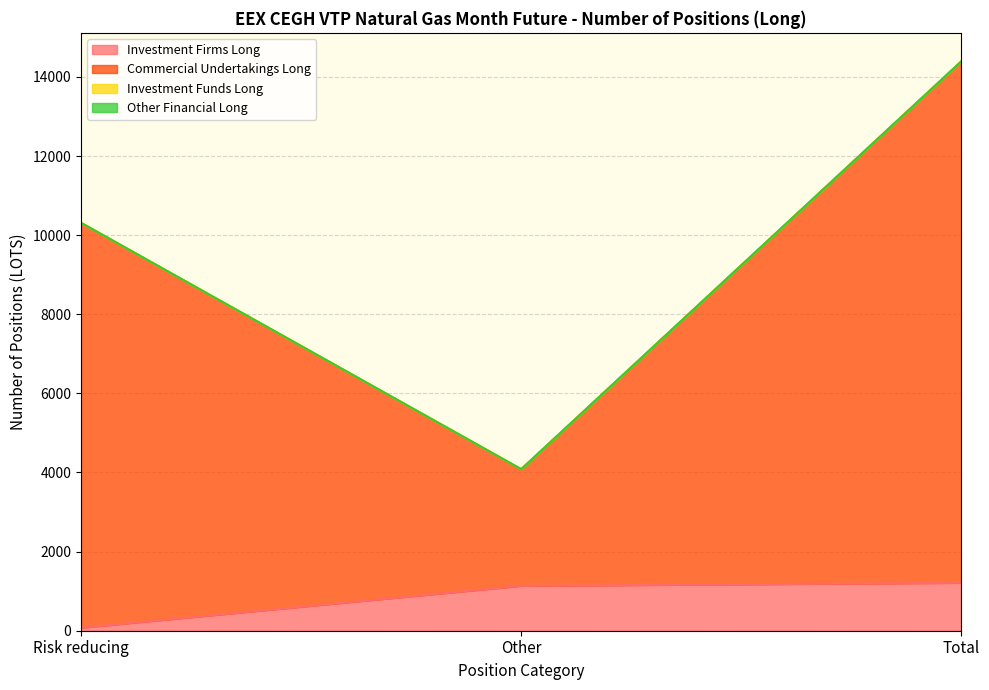

List the labels in order of Commercial Undertakings Long value, largest first.

Total, Risk reducing, Other